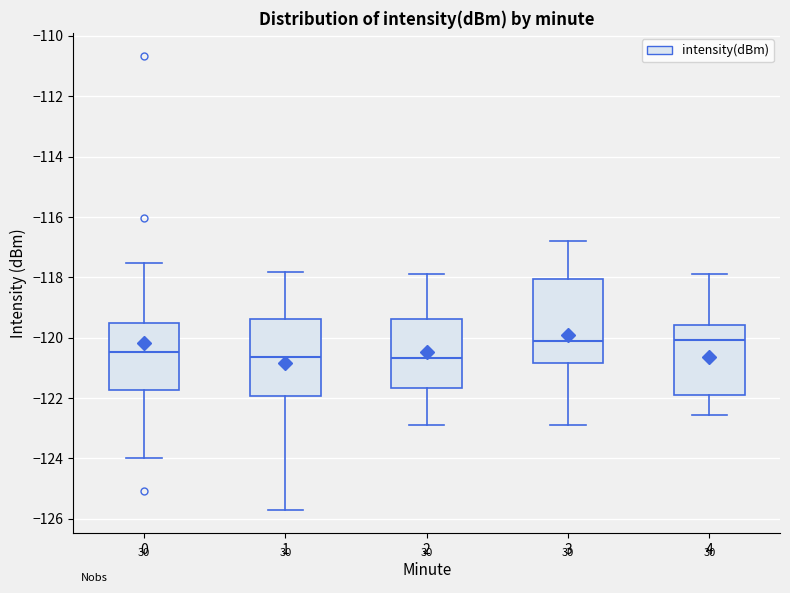

Comparing the boxes themselves (not the whiskers), which one is the tallest?

3